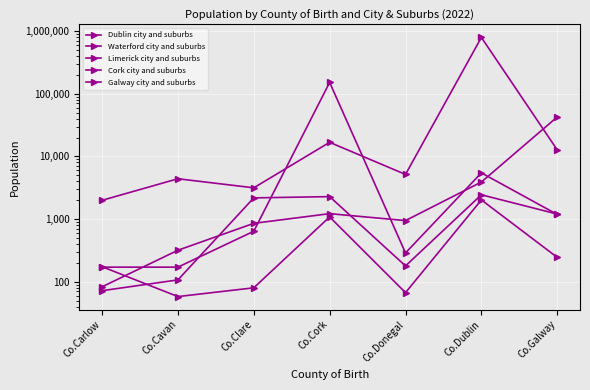

Is this an area chart (filled region under the line)?

No